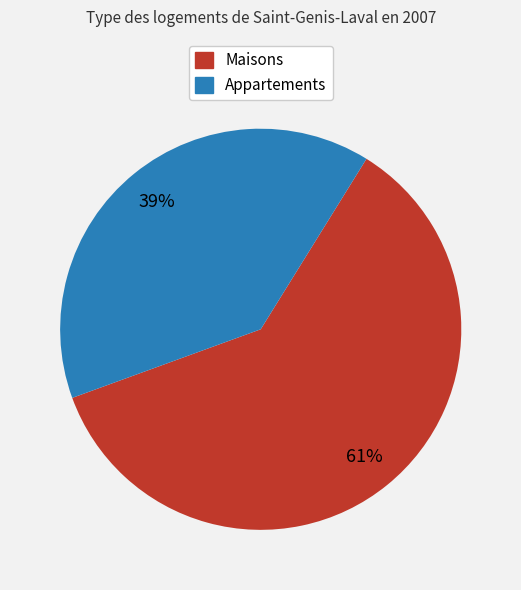

True or false: Maisons accounts for 52% of the total.

False